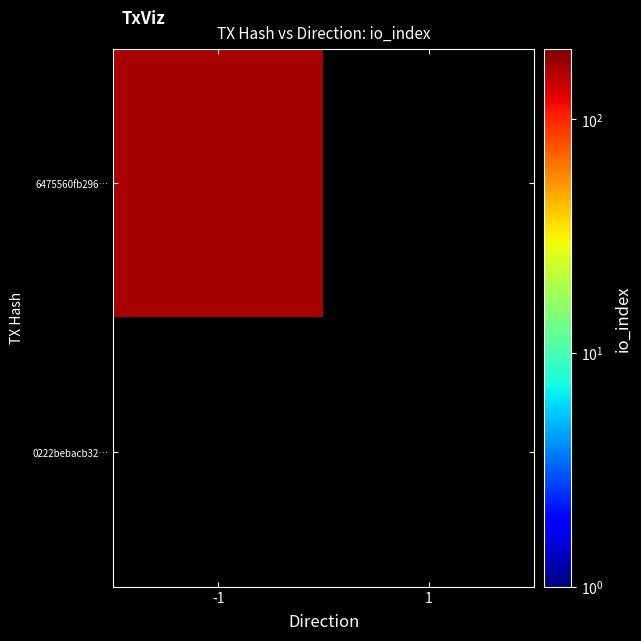

Which series has the largest total across all categories?

6475560fb296e45f3616ee3635aebce157dc84d